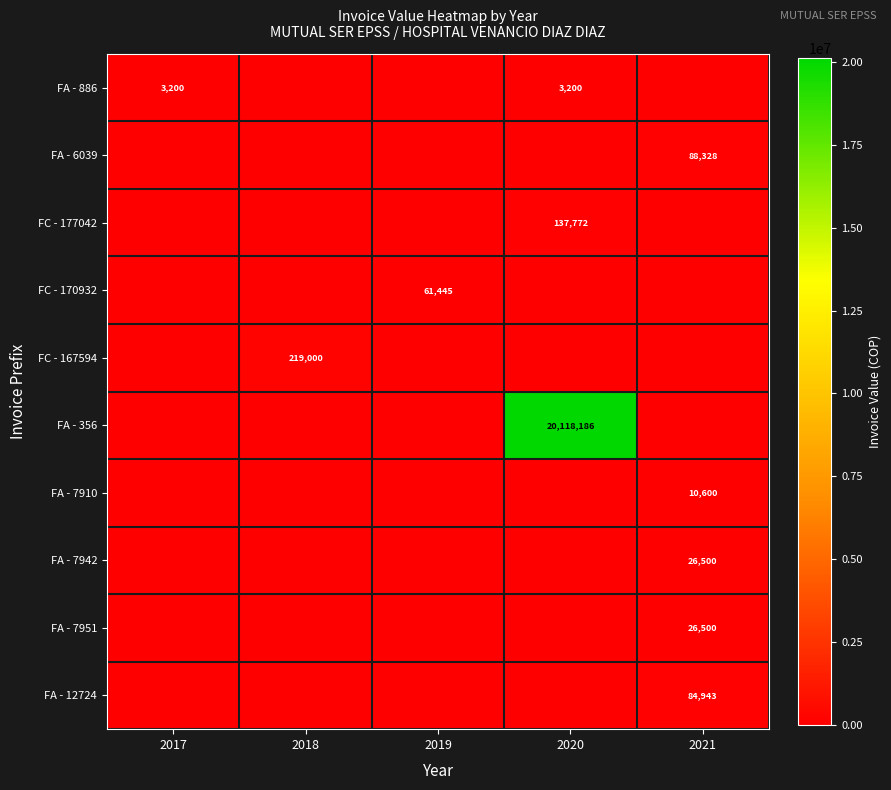

True or false: FA - 7951 has a value of 7177 at 2021.

False